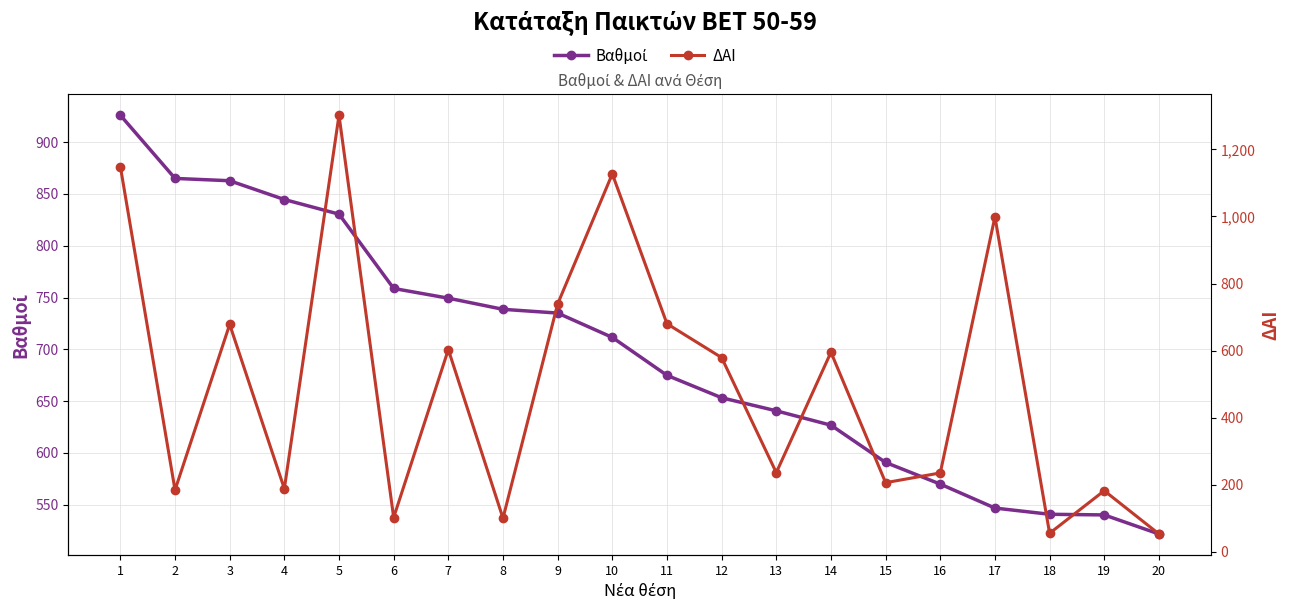

What is the total value across all series at 8?

838.6